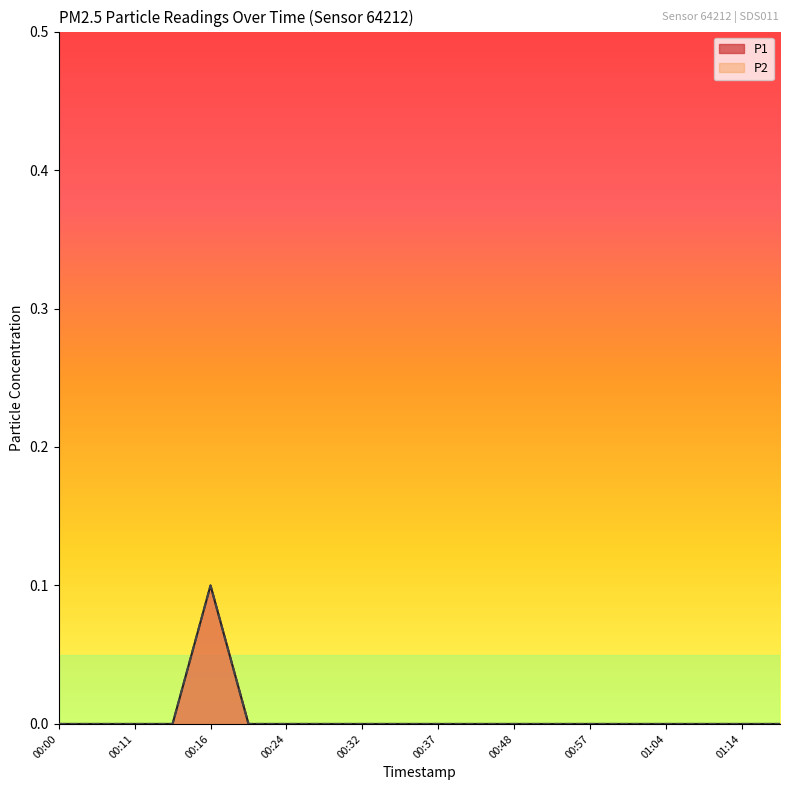

At which category is the sum across all series the highest?

00:16